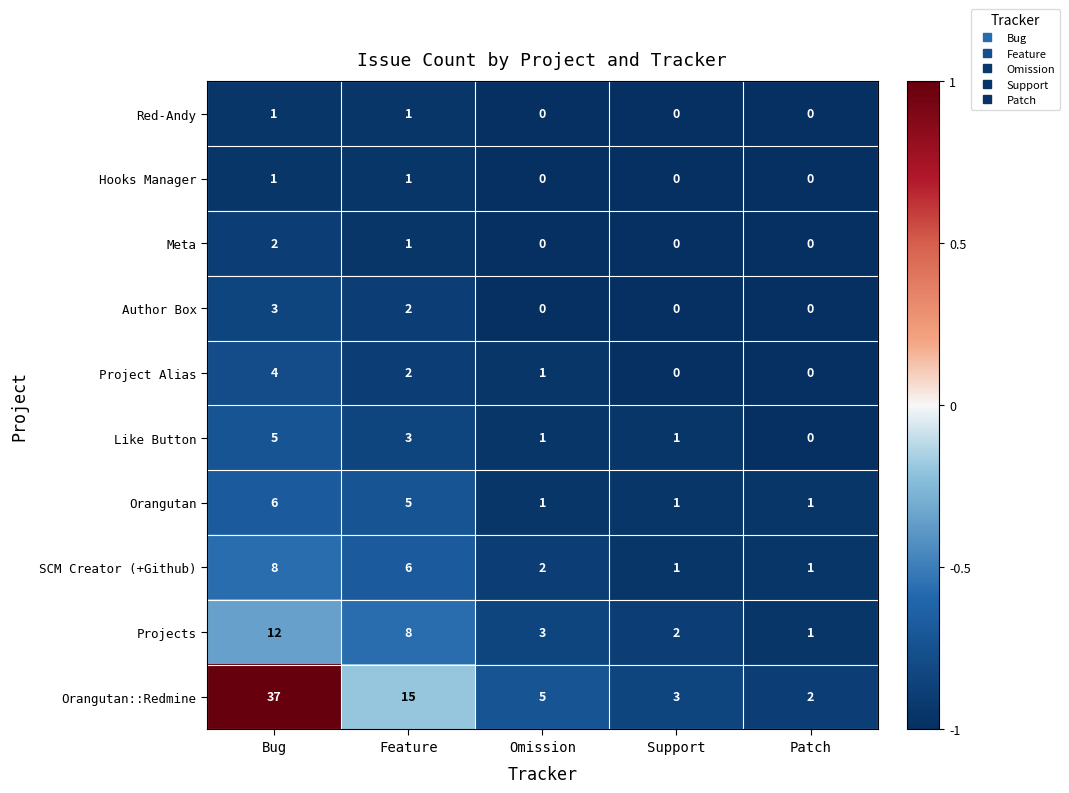

Rank the categories by Projects value from lowest to highest.

Patch, Support, Omission, Feature, Bug